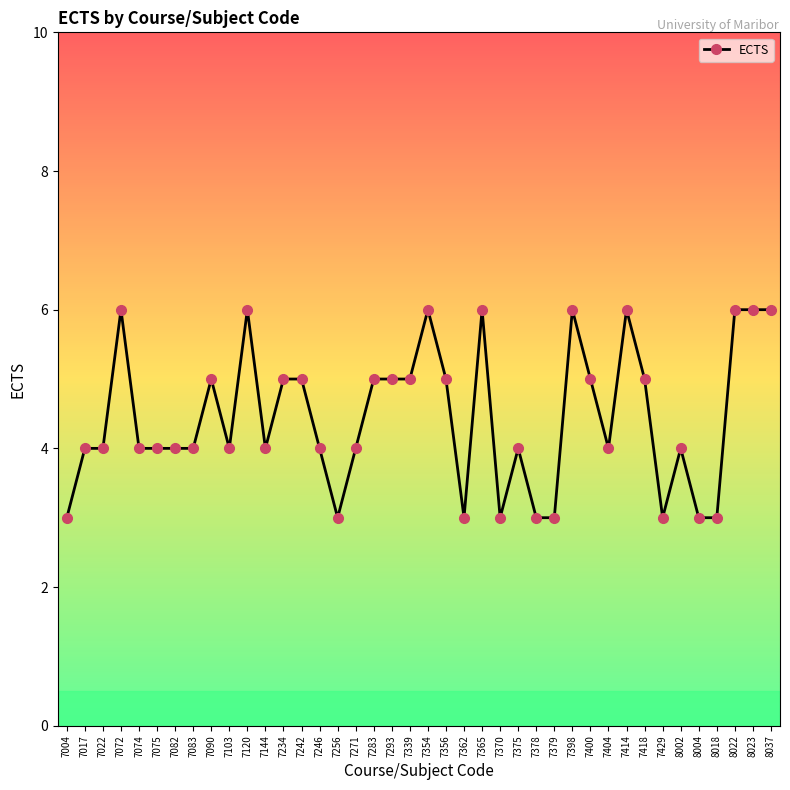

Is it true that the value at 7017 is 4?

True